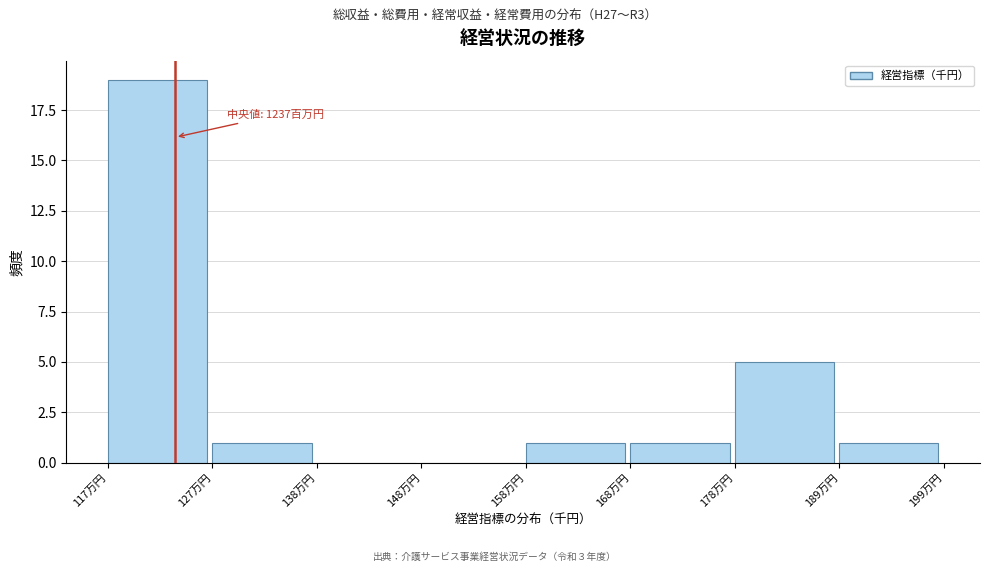

Reading right to left, transcribe all the data shown in this chart.

189万円=1	178万円=5	168万円=1	158万円=1	148万円=0	138万円=0	127万円=1	117万円=19